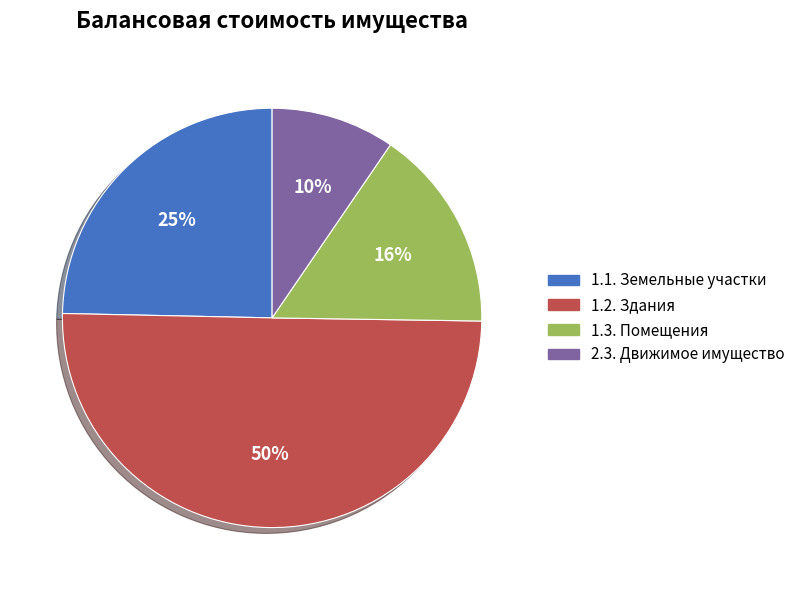

What percentage is the 1.3. Помещения slice, to the nearest percent?

16%